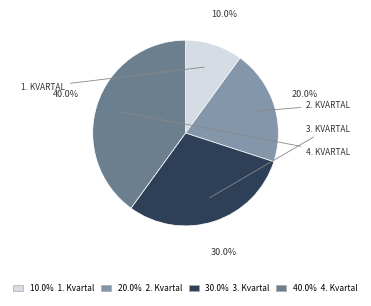

Is there a majority slice in this chart?

No